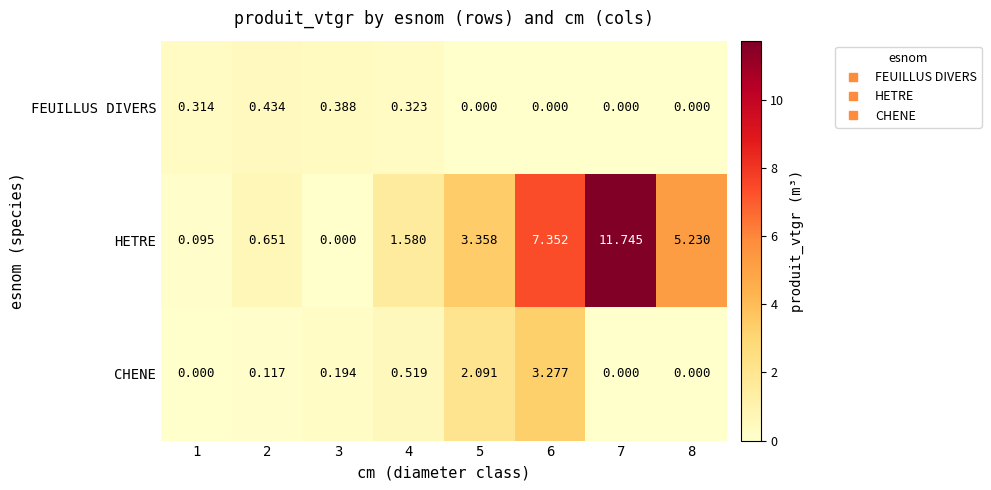

Which series has the largest range (max minus min)?

HETRE